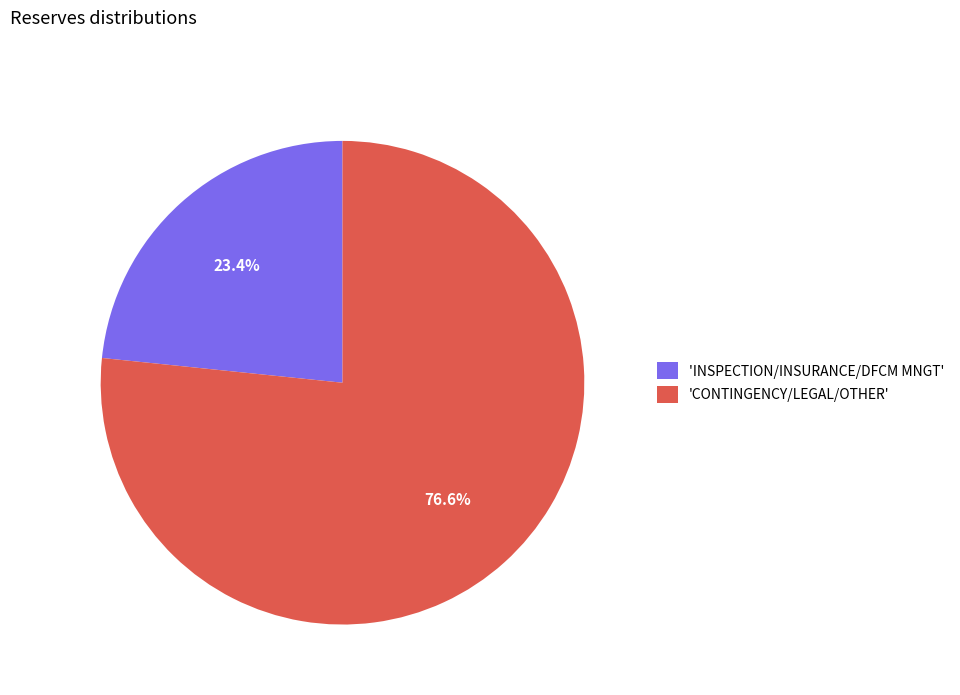

Count the number of slices in the pie.

2